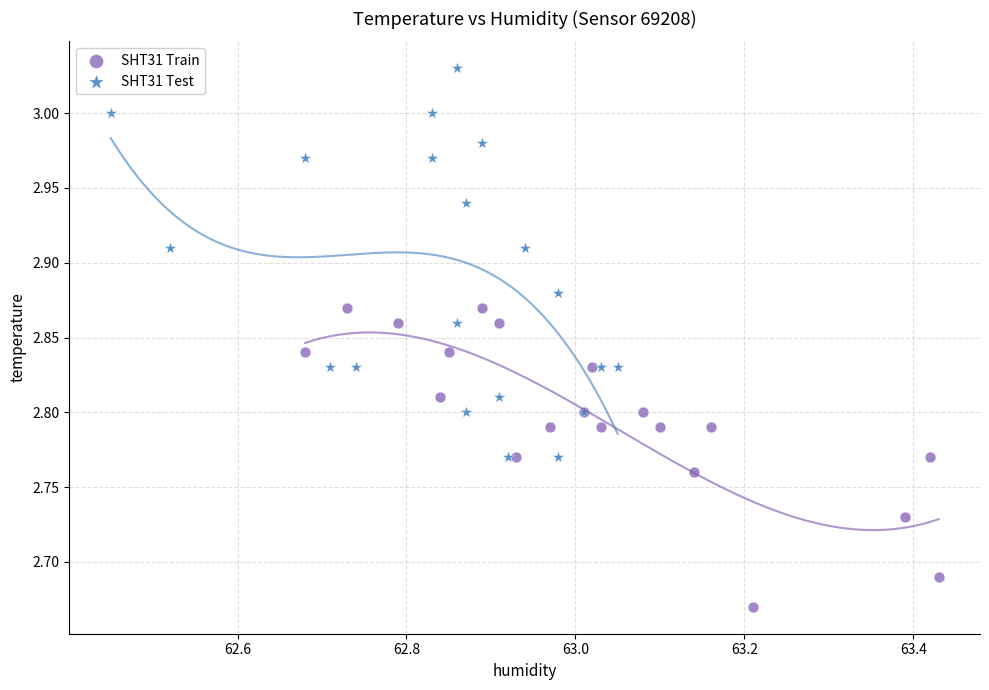

Which series contains the highest Y value?

SHT31 Test